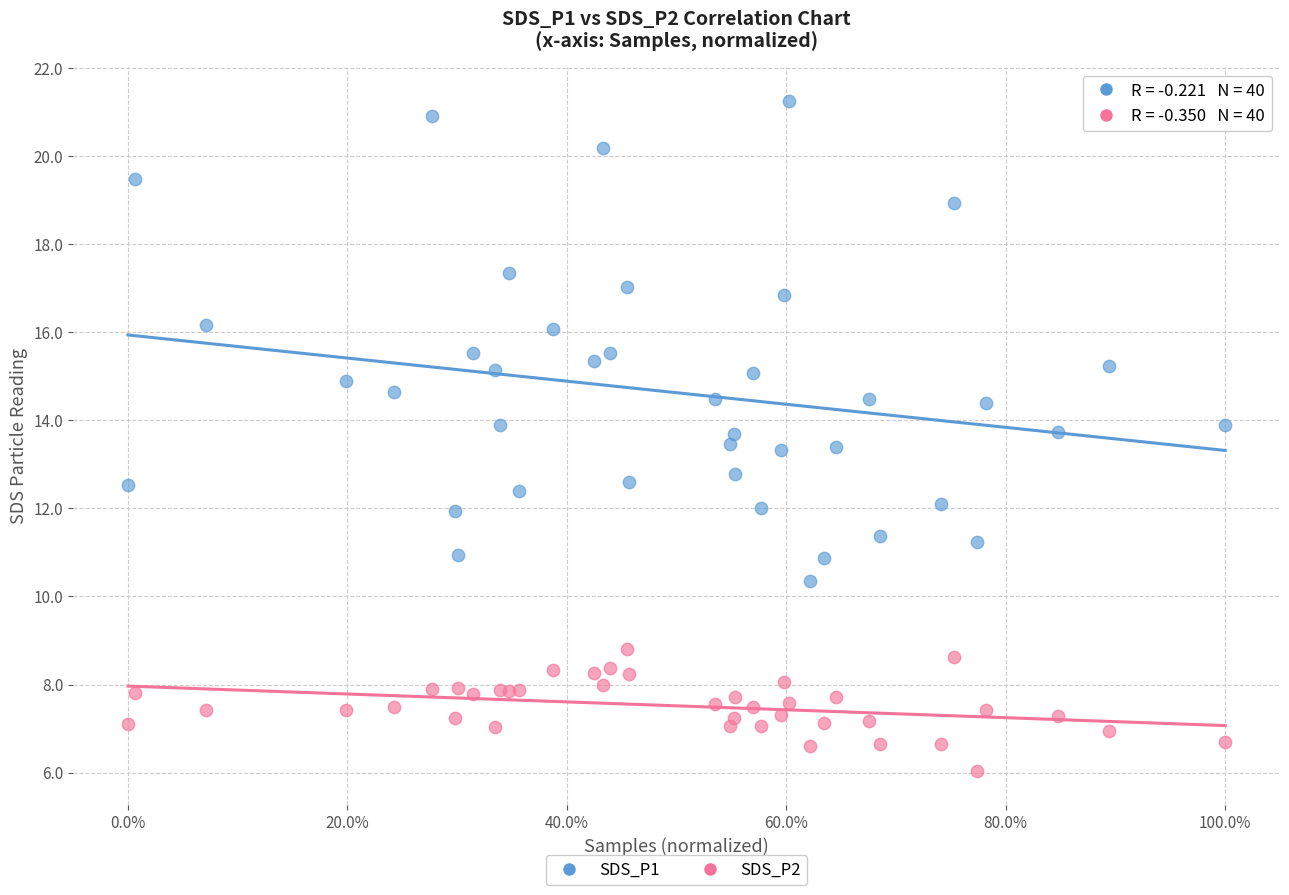

Which series has the widest spread of Y values?

SDS_P1